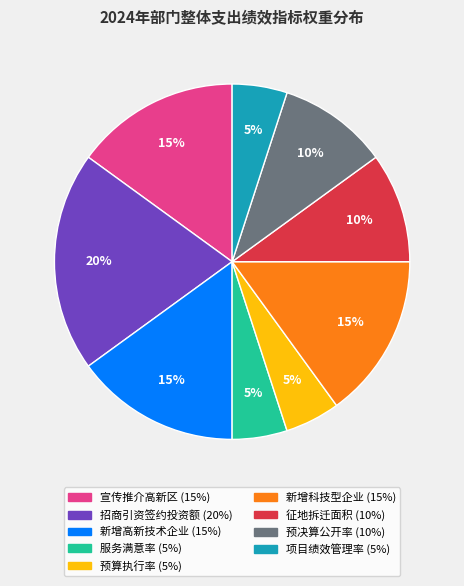

To the nearest percent, what is the difference between the largest and smallest slice percentages?

15%